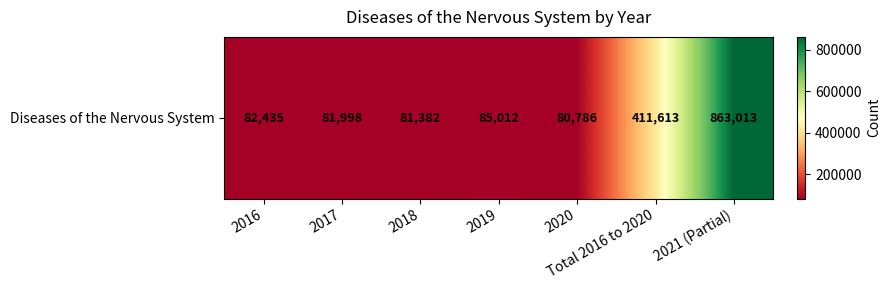

How many data points does each series have?

7